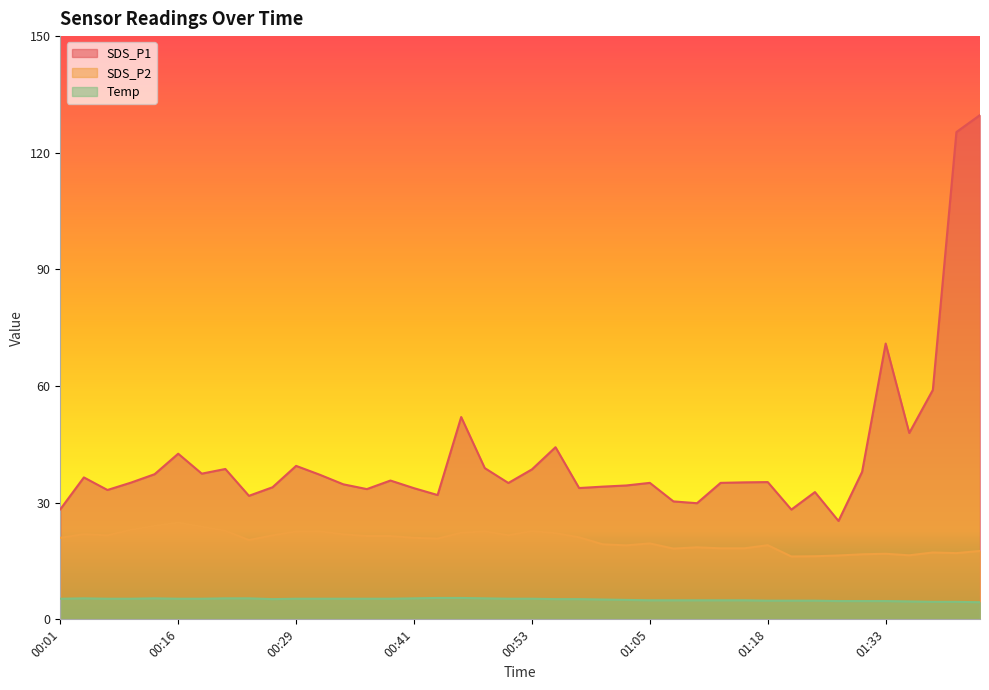

Reading left to right, what are all the values shown in this chart?

SDS_P1: 00:01=28.3	00:03=36.5	00:06=33.3	00:08=35.2	00:14=37.3	00:16=42.6	00:19=37.5	00:21=38.7	00:24=31.8	00:26=34.0	00:29=39.5	00:31=37.2	00:34=34.7	00:36=33.5	00:38=35.7	00:41=33.7	00:43=32.0	00:46=52.0	00:48=38.9	00:51=35.1	00:53=38.6	00:56=44.3	00:58=33.8	01:00=34.1	01:03=34.4	01:05=35.1	01:08=30.3	01:10=29.9	01:13=35.1	01:15=35.2	01:18=35.3	01:23=28.2	01:26=32.7	01:28=25.3	01:31=37.9	01:33=70.9	01:36=47.9	01:38=59.0	01:41=125.3	01:43=129.7
SDS_P2: 00:01=21.0	00:03=21.9	00:06=21.6	00:08=23.0	00:14=24.0	00:16=24.9	00:19=23.8	00:21=22.8	00:24=20.4	00:26=21.6	00:29=22.6	00:31=22.6	00:34=21.9	00:36=21.4	00:38=21.4	00:41=21.0	00:43=20.8	00:46=22.3	00:48=22.6	00:51=21.6	00:53=22.7	00:56=22.2	00:58=21.1	01:00=19.3	01:03=19.0	01:05=19.5	01:08=18.2	01:10=18.5	01:13=18.3	01:15=18.3	01:18=19.1	01:23=16.2	01:26=16.2	01:28=16.4	01:31=16.7	01:33=16.9	01:36=16.5	01:38=17.2	01:41=17.0	01:43=17.6
Temp: 00:01=5.3	00:03=5.4	00:06=5.3	00:08=5.3	00:14=5.4	00:16=5.3	00:19=5.3	00:21=5.4	00:24=5.4	00:26=5.2	00:29=5.3	00:31=5.3	00:34=5.3	00:36=5.3	00:38=5.3	00:41=5.4	00:43=5.5	00:46=5.5	00:48=5.4	00:51=5.3	00:53=5.3	00:56=5.2	00:58=5.2	01:00=5.1	01:03=5.0	01:05=4.9	01:08=4.9	01:10=4.9	01:13=4.9	01:15=4.9	01:18=4.8	01:23=4.8	01:26=4.8	01:28=4.7	01:31=4.7	01:33=4.7	01:36=4.6	01:38=4.5	01:41=4.5	01:43=4.4